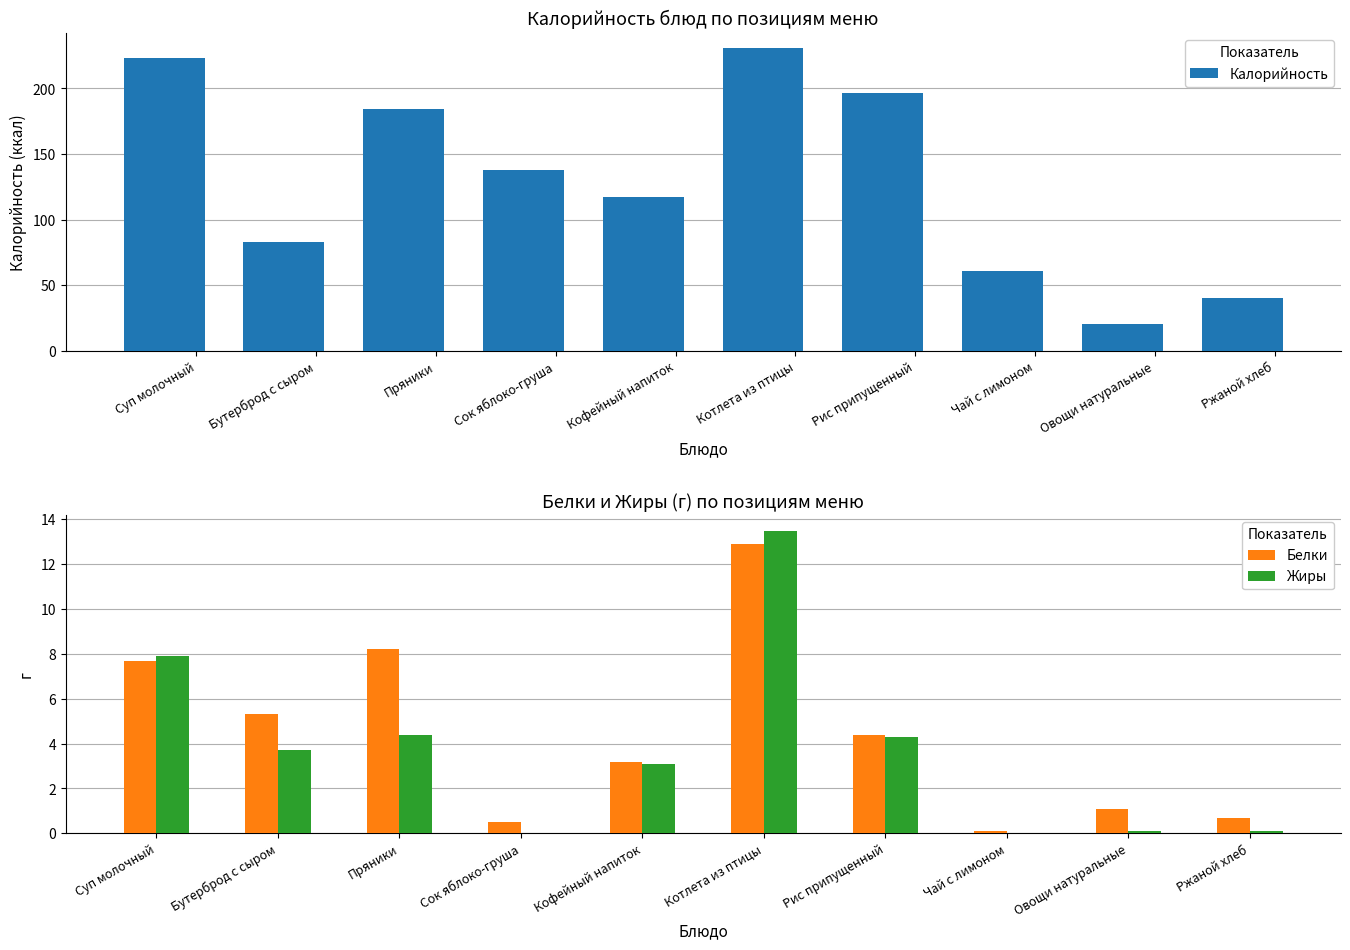

Which series changed the most between Пряники and Ржаной хлеб?

Калорийность